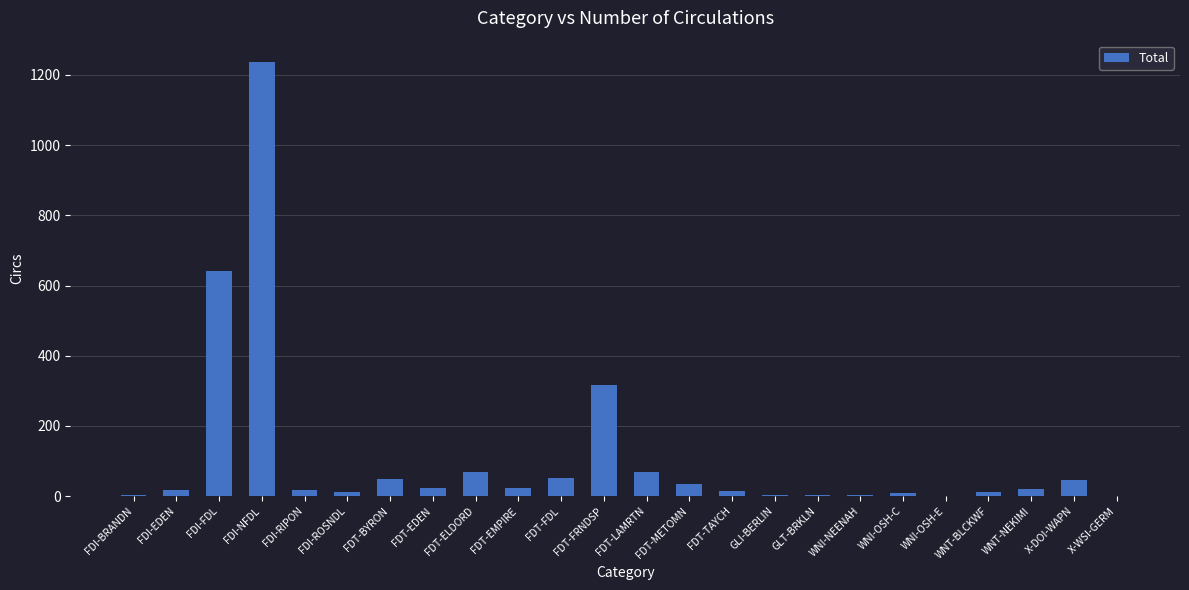

What is the sum of all values?

2668